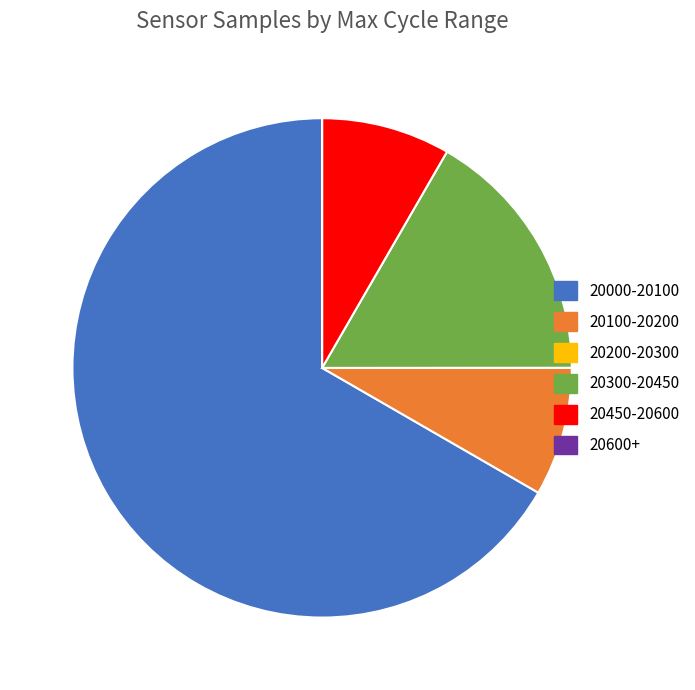

What is the majority slice?

20000-20100